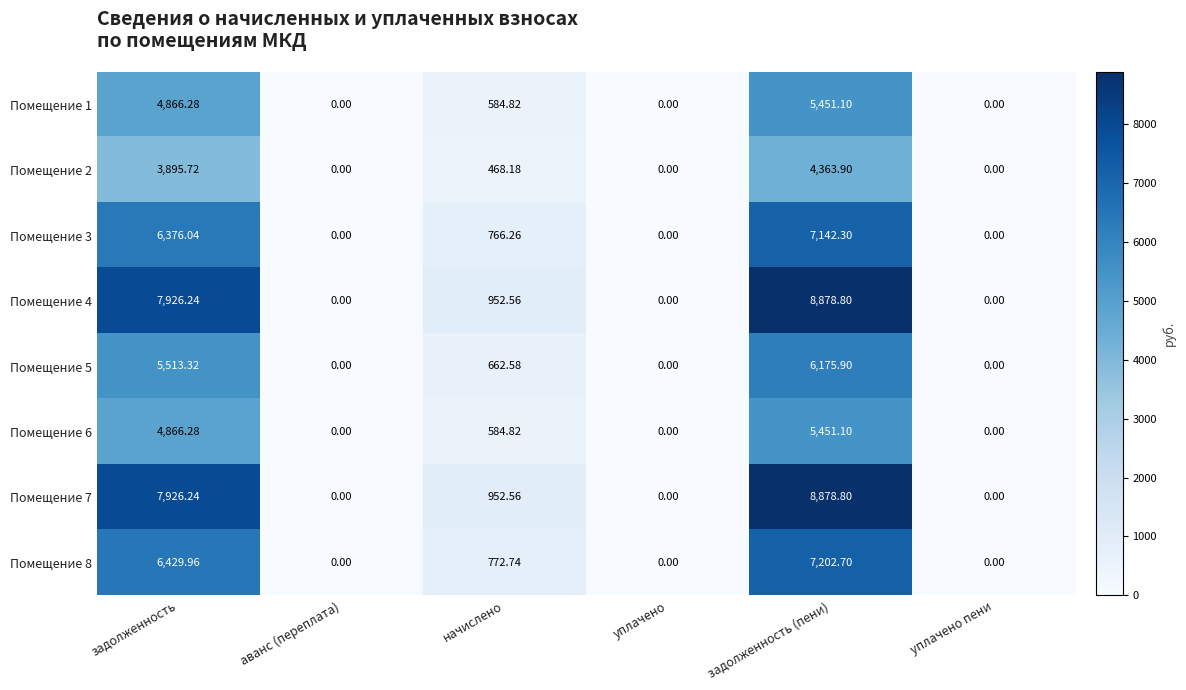

What is the total value across all series at задолженность?

47800.1